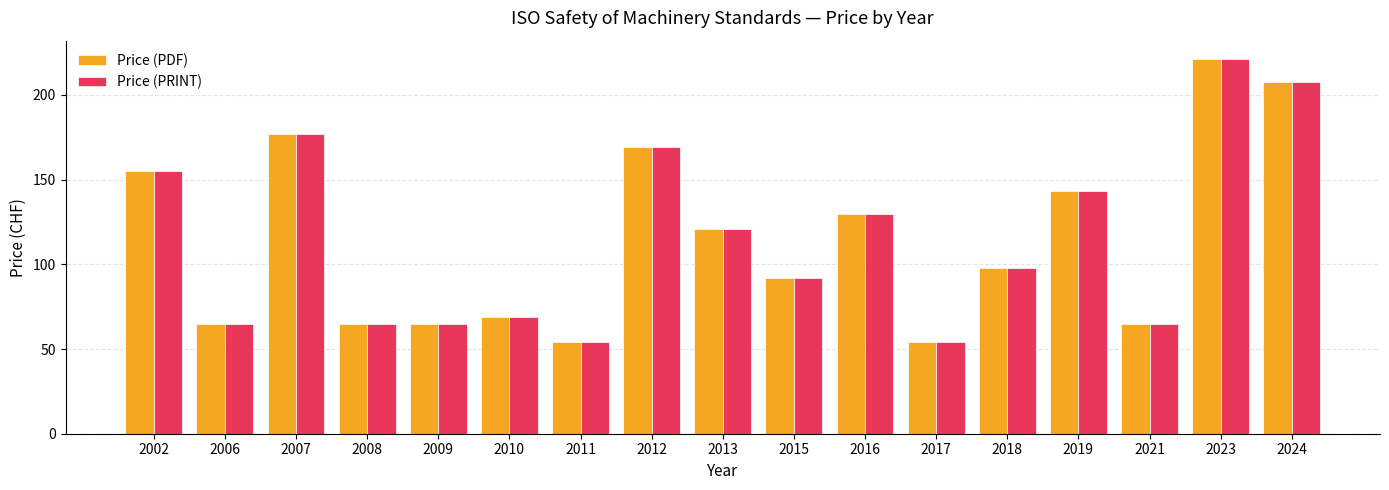

Which category has the highest value across all series?

2023